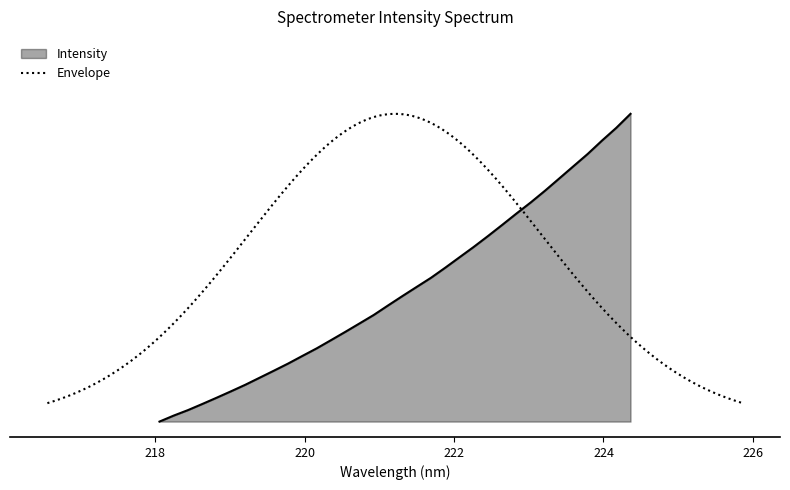

What is the change in value from 219.2067 to 223.7895?

+0.8